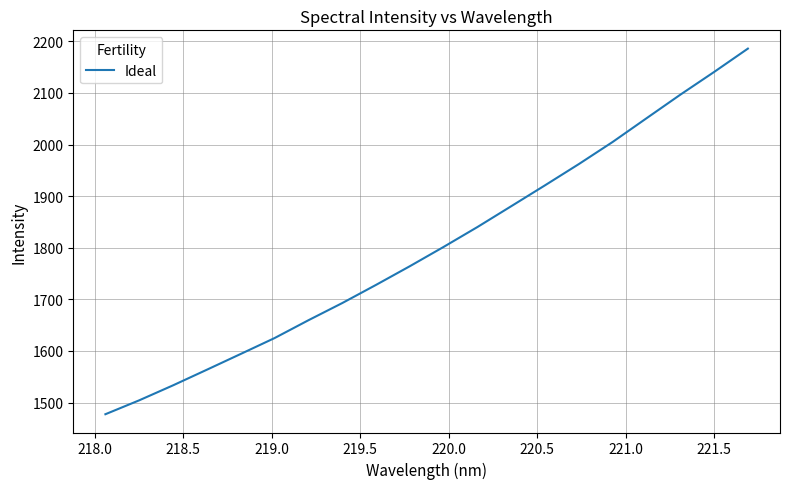

What is the minimum value shown in the chart?

1477.4